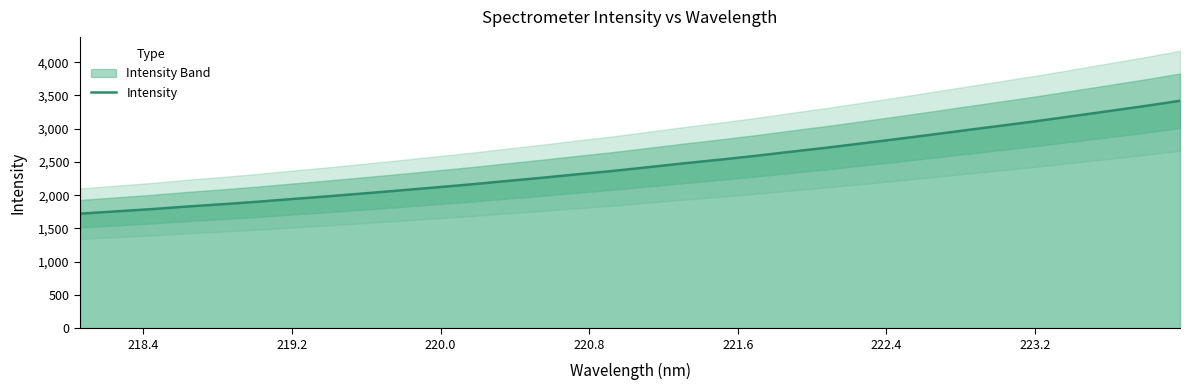

What is the greatest value displayed?

3419.0